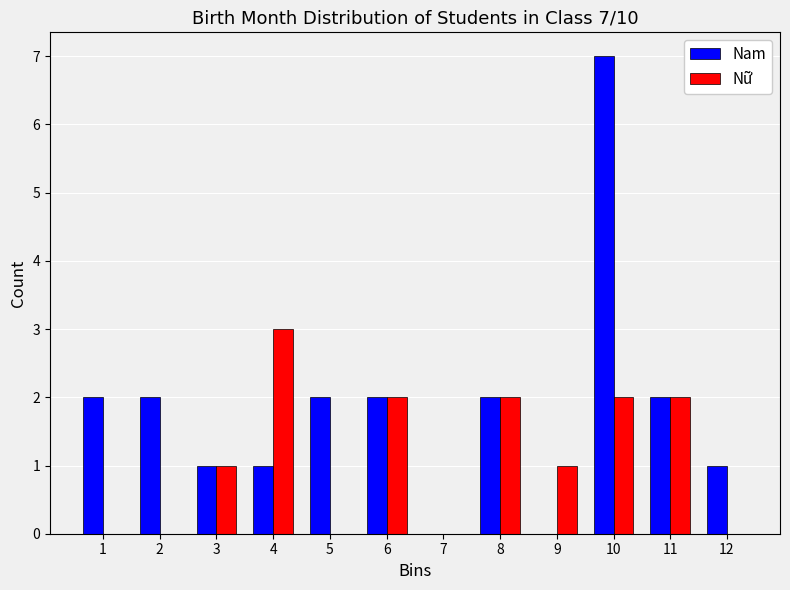

In the Nam series, which range on the x-axis has the tallest bar?

9.5 to 10.5